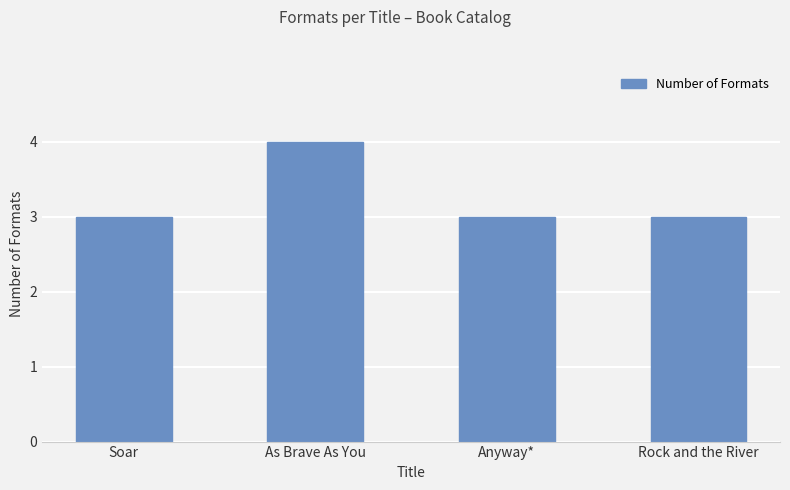

What is the sum of all values?

13